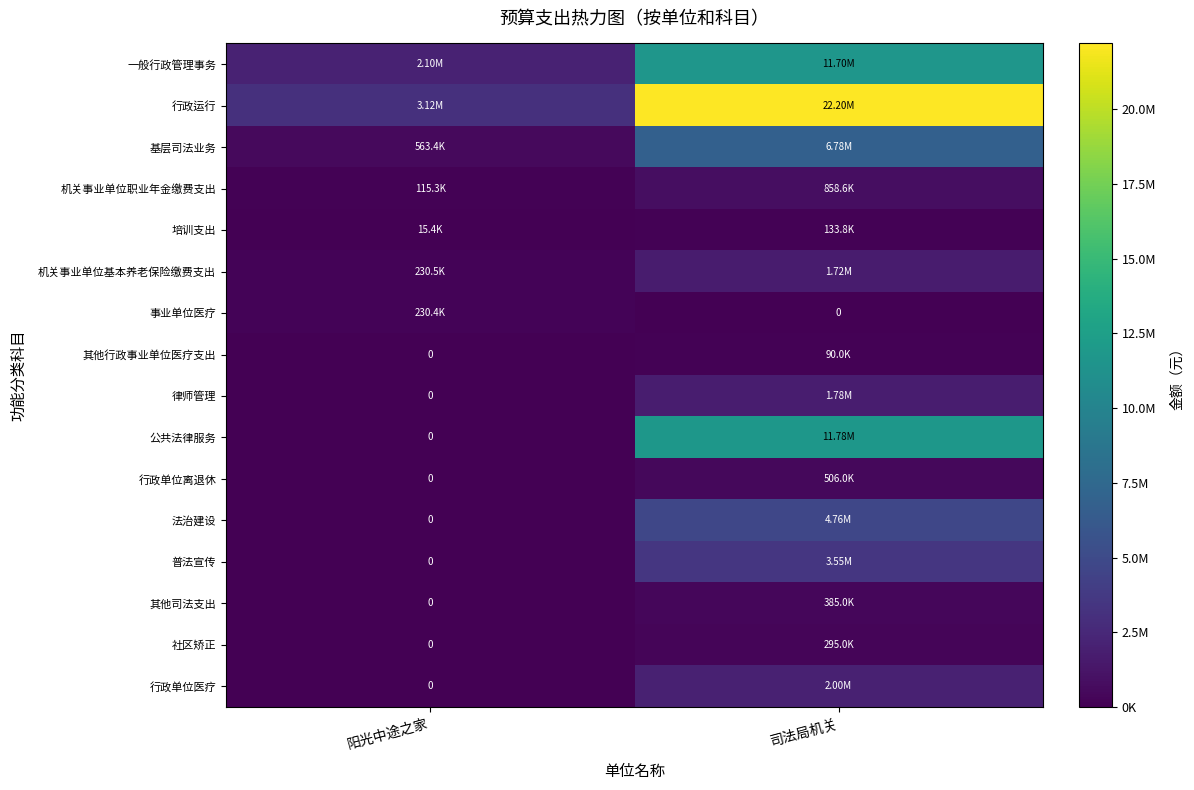

At which label is 机关事业单位基本养老保险缴费支出 closest to 973900?

阳光中途之家